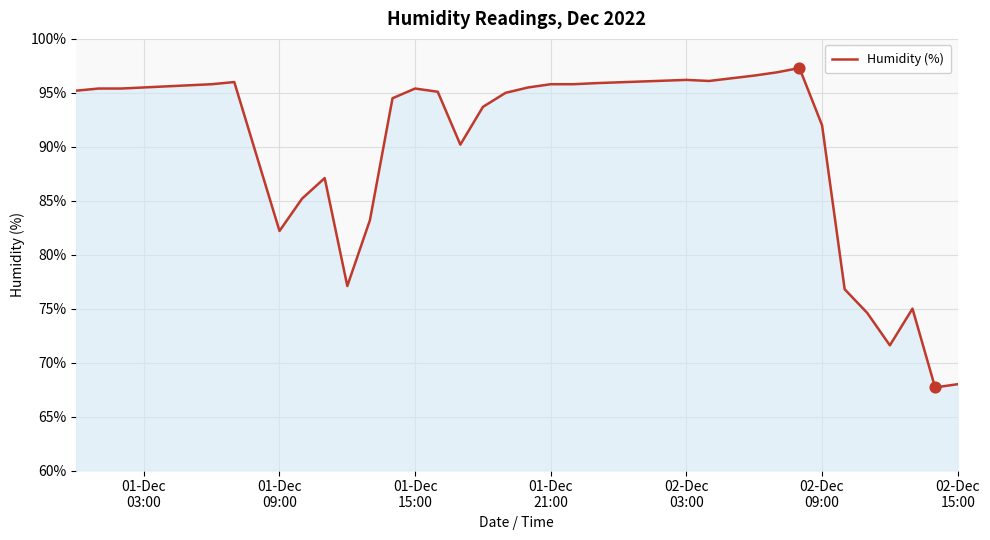

What is the maximum value shown in the chart?

97.3